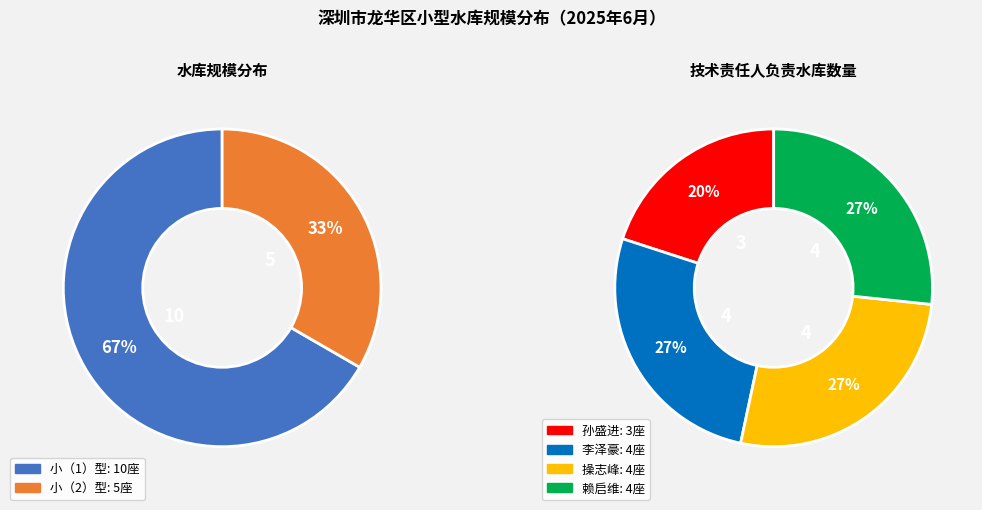

Is it true that 小（1）型 is 67% of the pie?

True